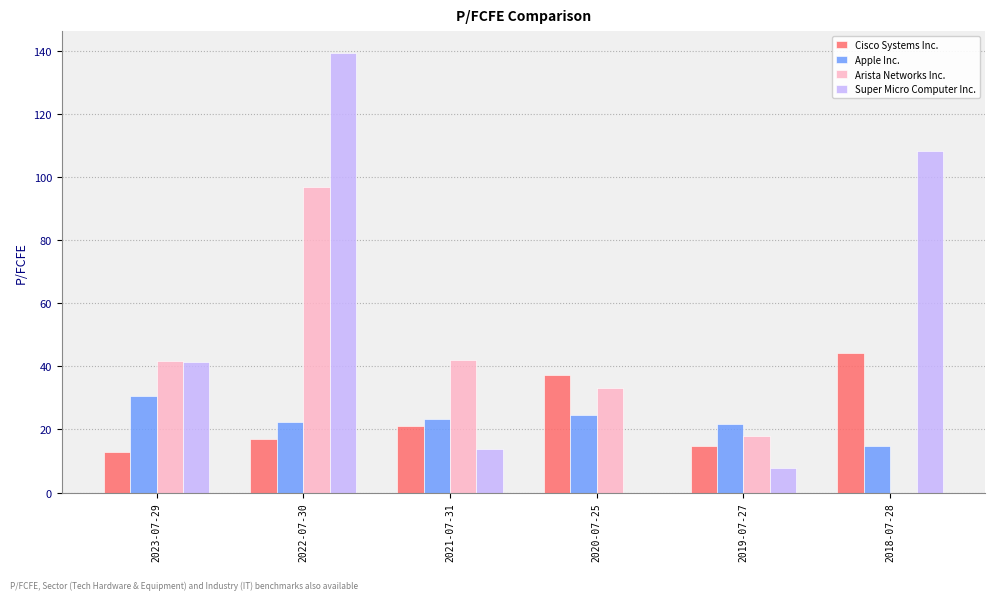

How many values in the Apple Inc. series exceed 23?

3